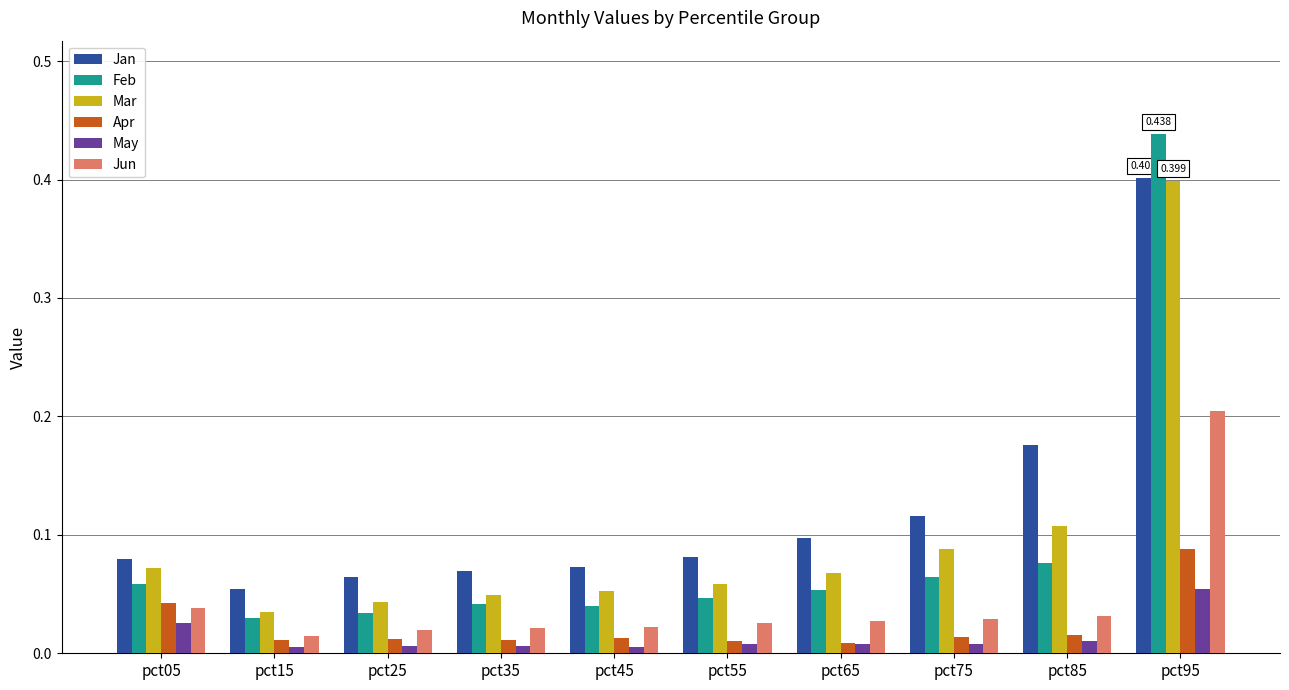

Is it true that Feb equals 0.0 at pct05?

False